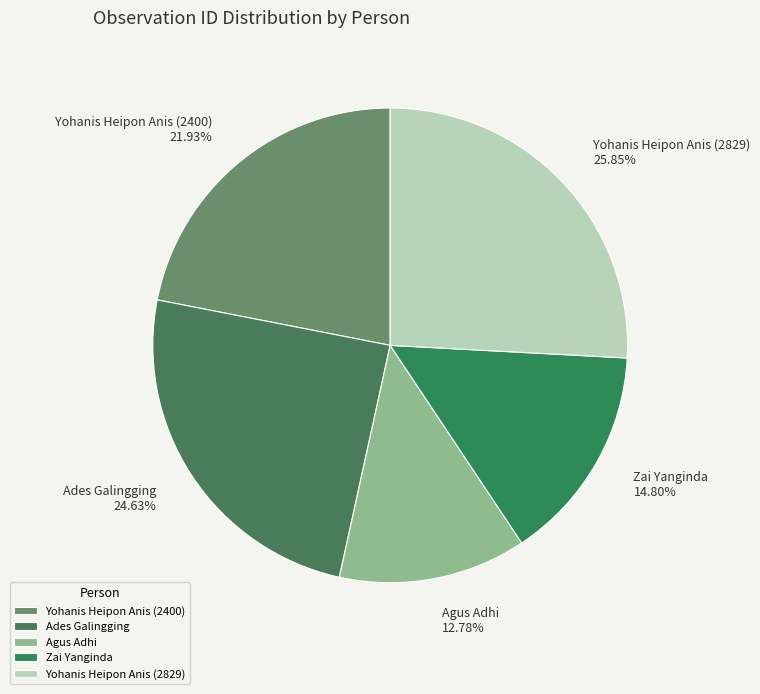

What is the smallest slice in the pie chart?

Agus Adhi